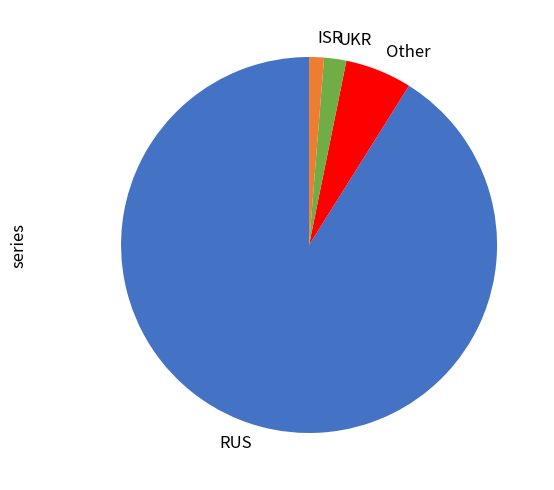

Is it true that Other is 6% of the pie?

True